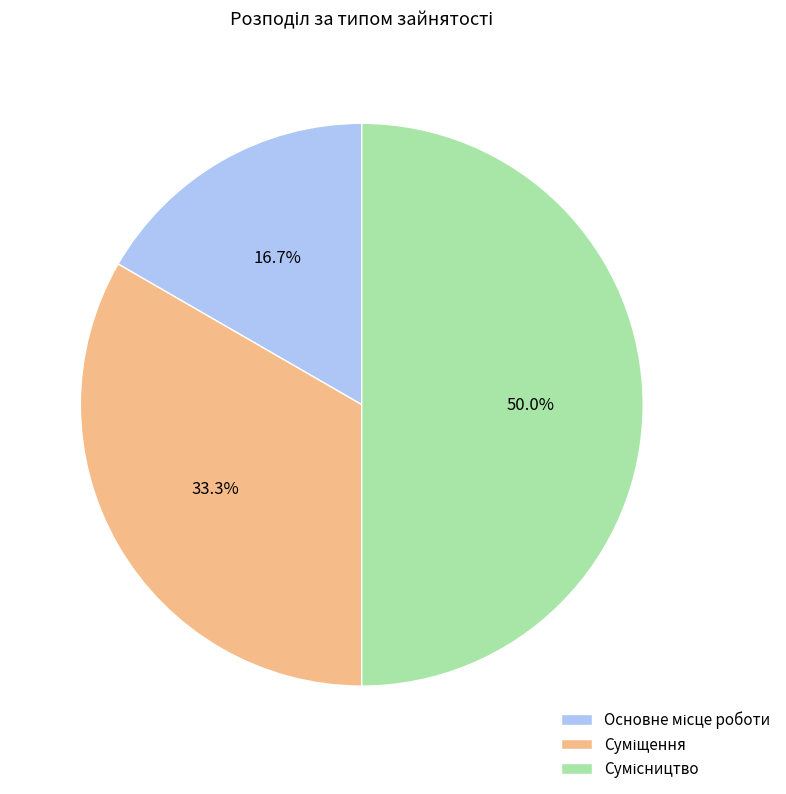

Count the number of slices in the pie.

3